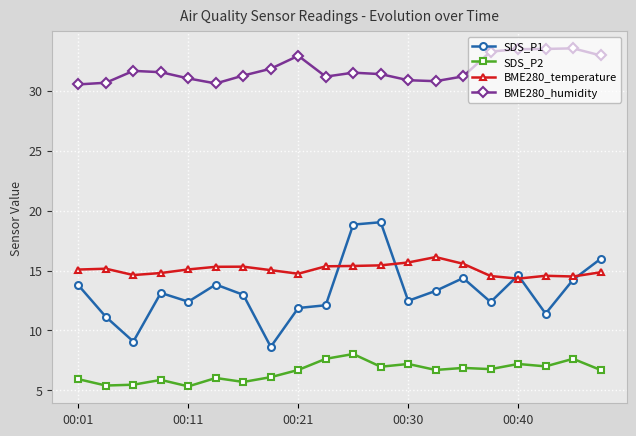

What is the value of the SDS_P1 point at the 10th from the left?

12.1